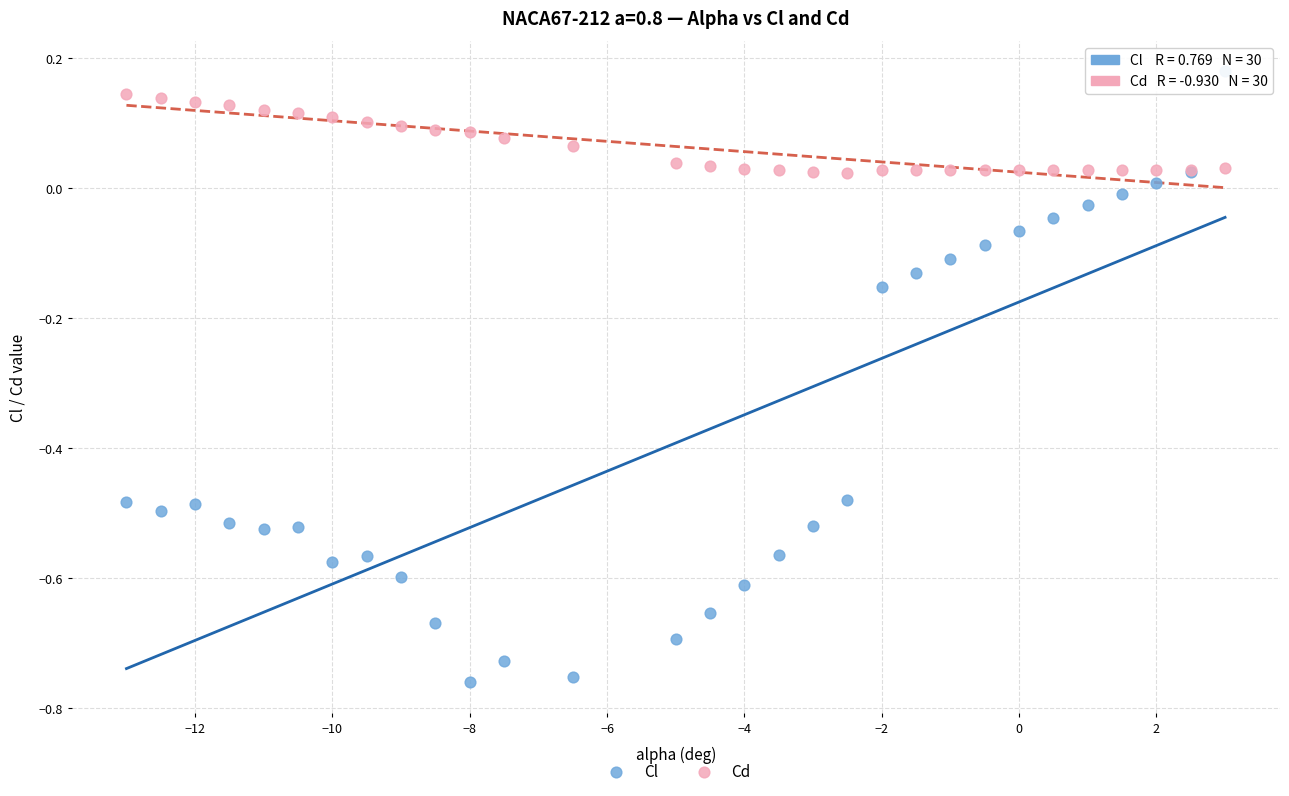

What are all the series names shown in the legend?

Cl, Cd